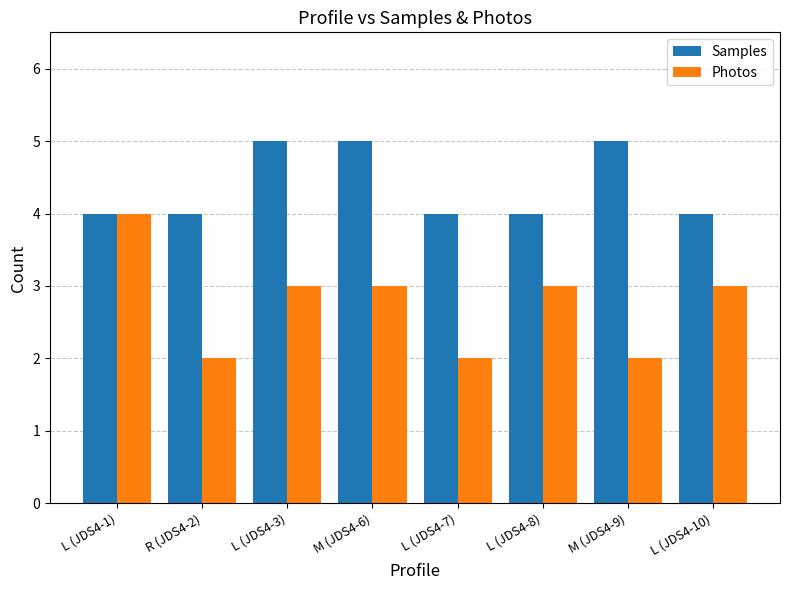

Is it true that Photos equals 3 at L (JDS4-3)?

True